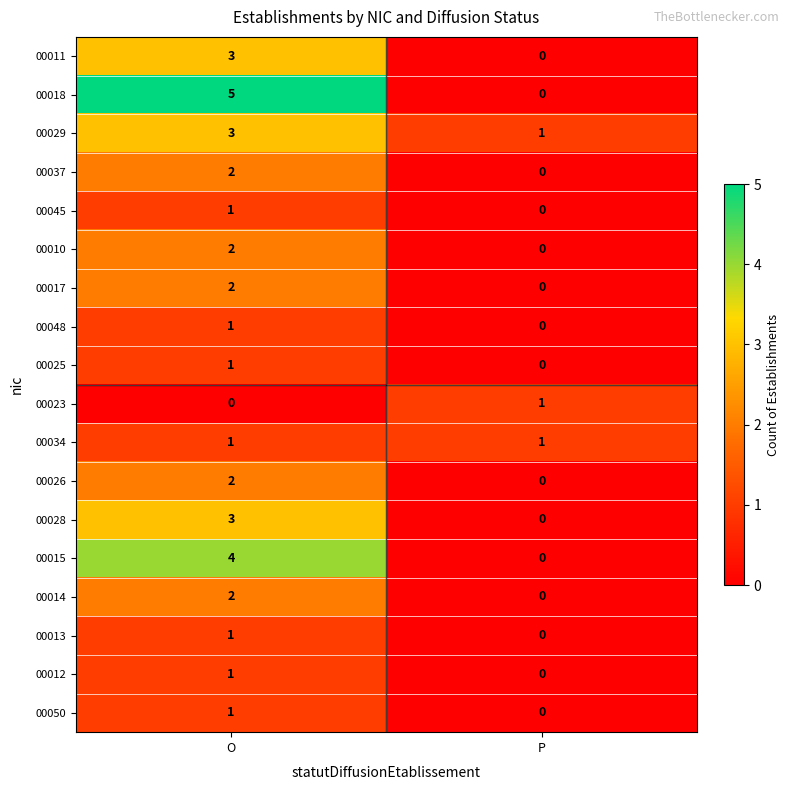

Which series has the largest total across all categories?

00018